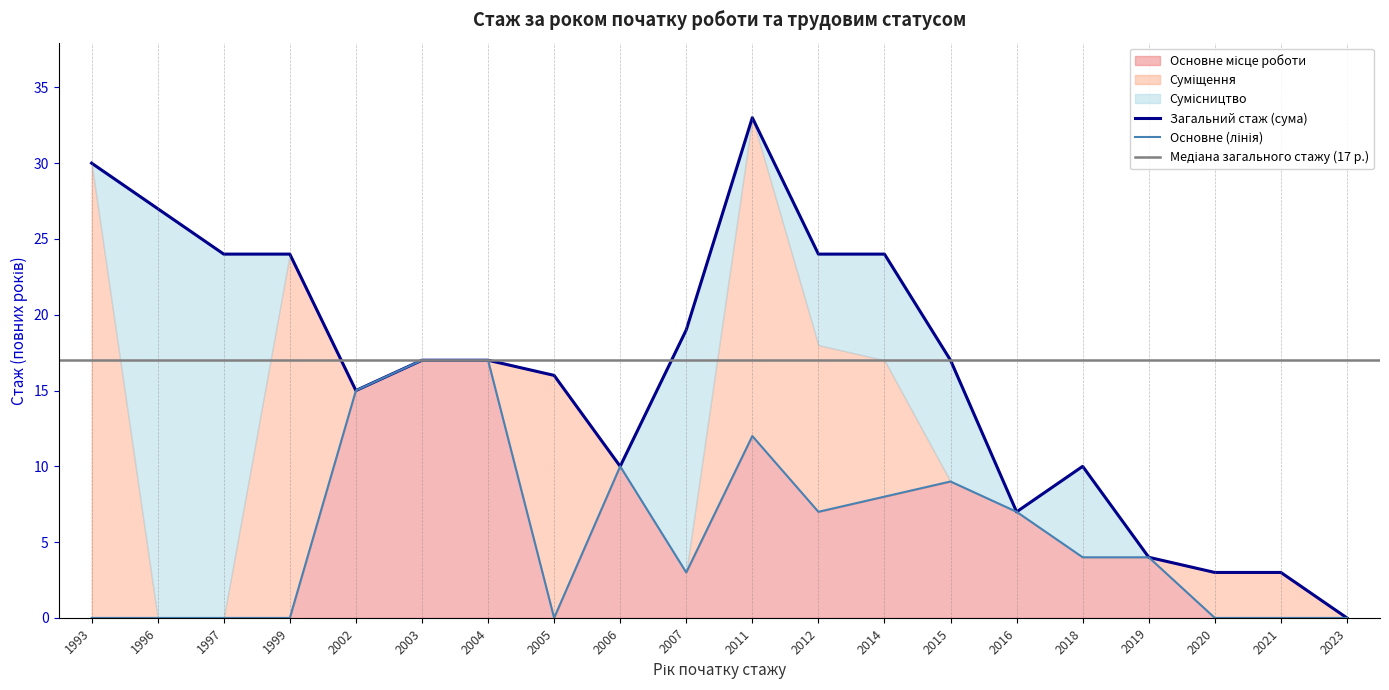

How many values in the Основне місце роботи series are below 4?

9